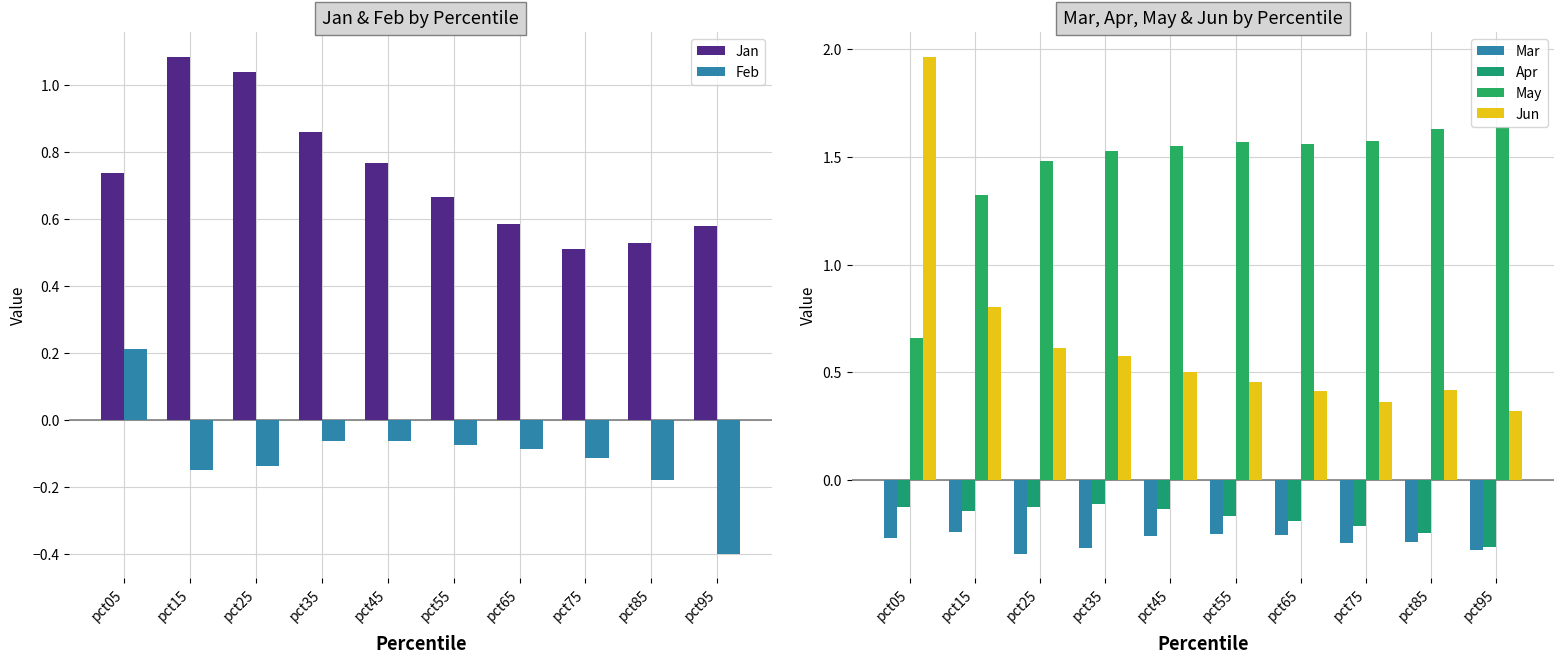

The May series shows 1.6 at pct95. True or false?

True